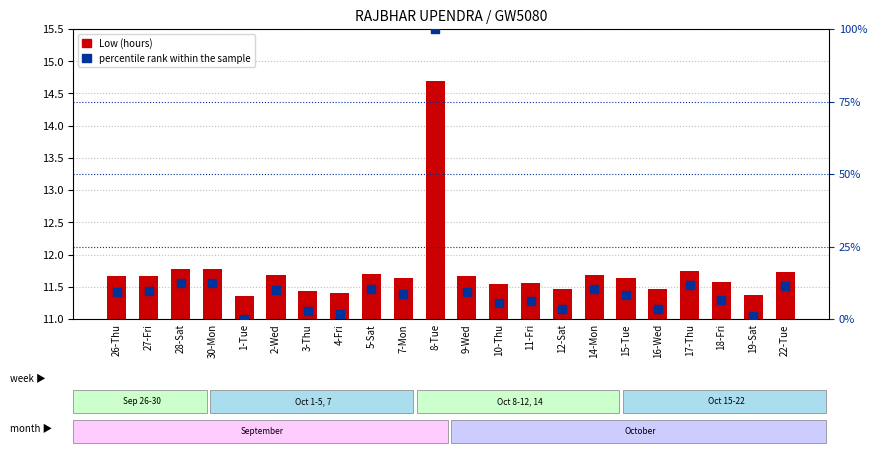

What are all the series names shown in the legend?

Low (hours), percentile rank within the sample